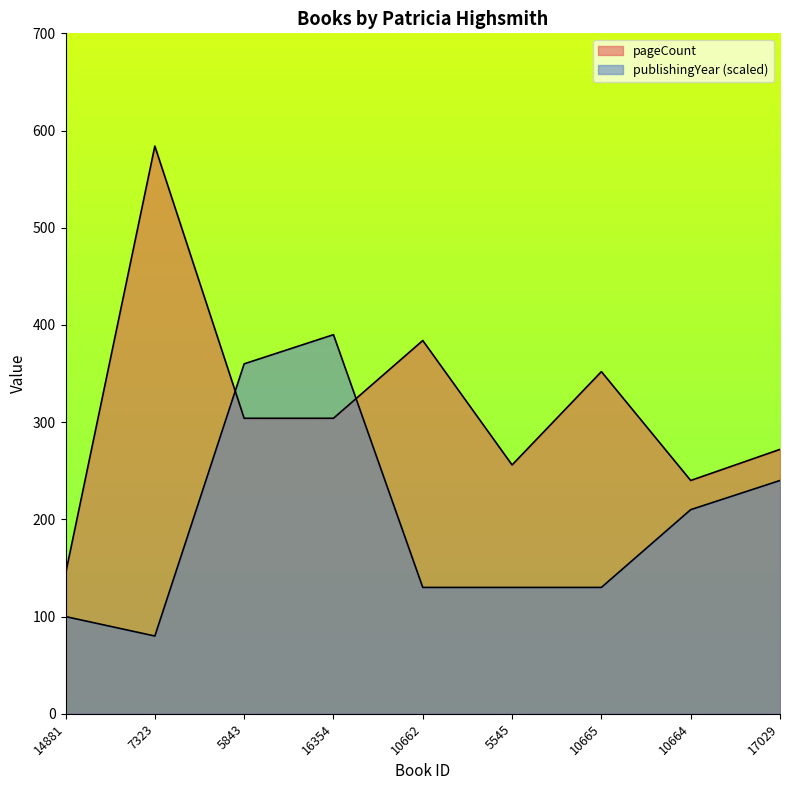

Which has a higher value, 7323 or 16354?

7323